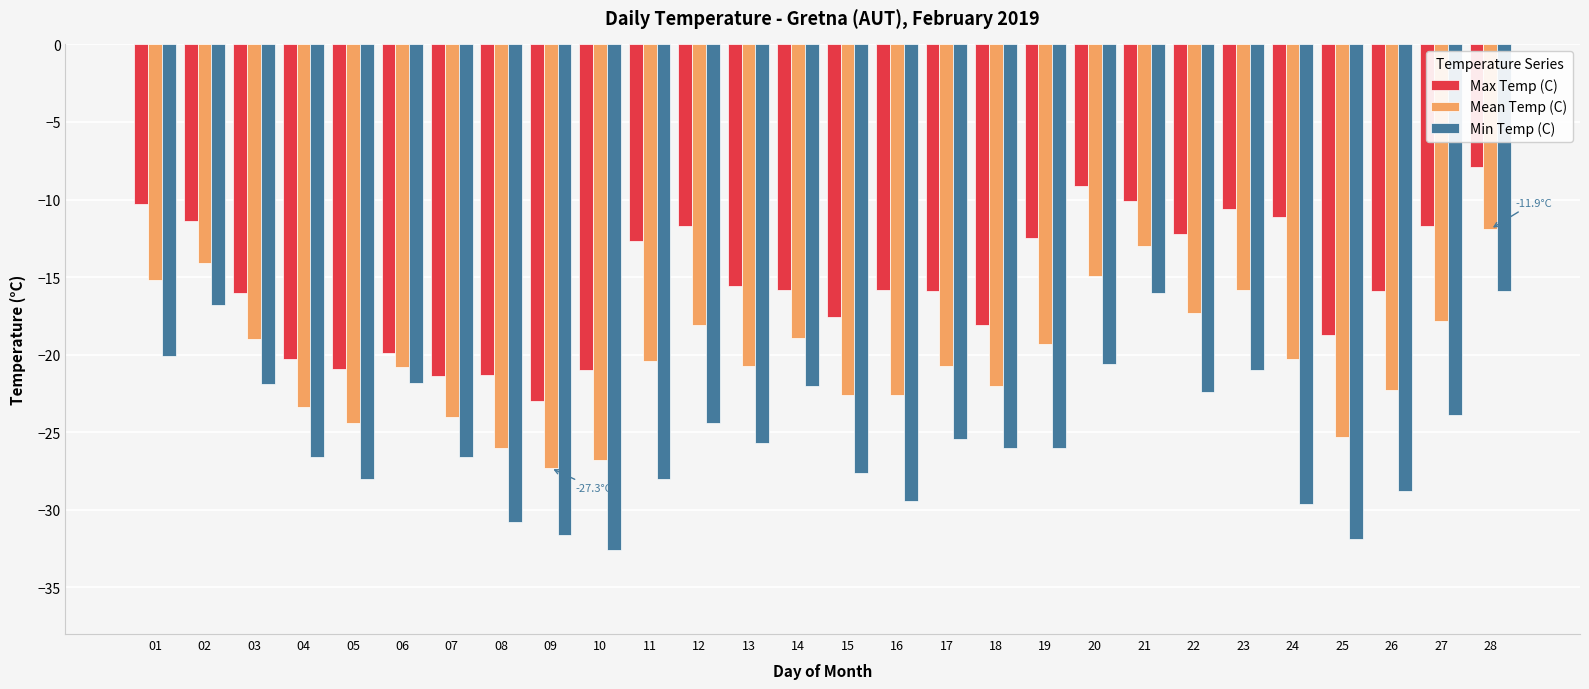

Does the chart contain stacked bars?

No